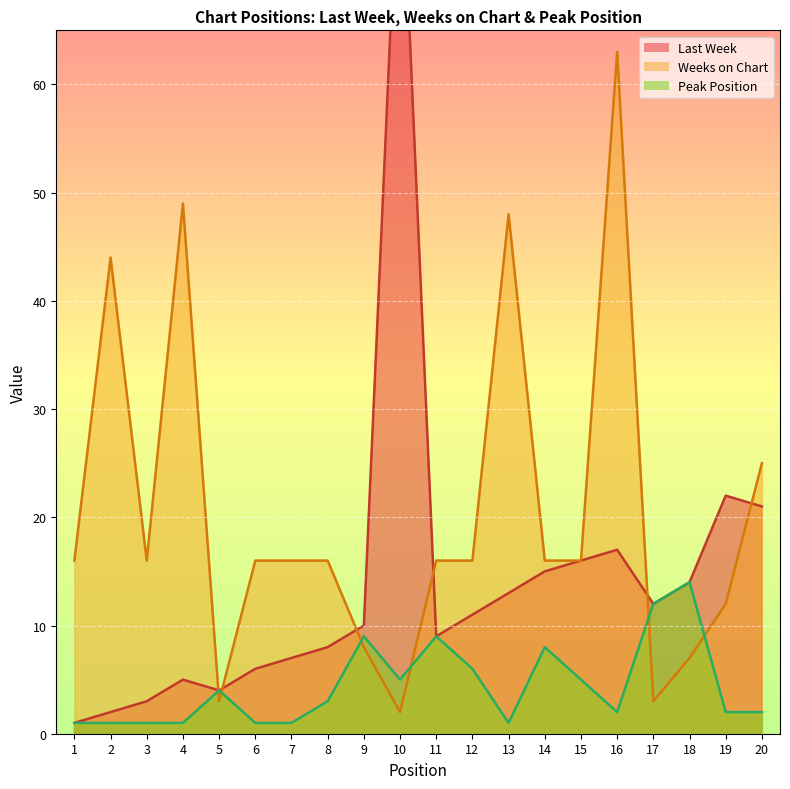

How many interior local peaks does the Weeks on Chart series have?

4